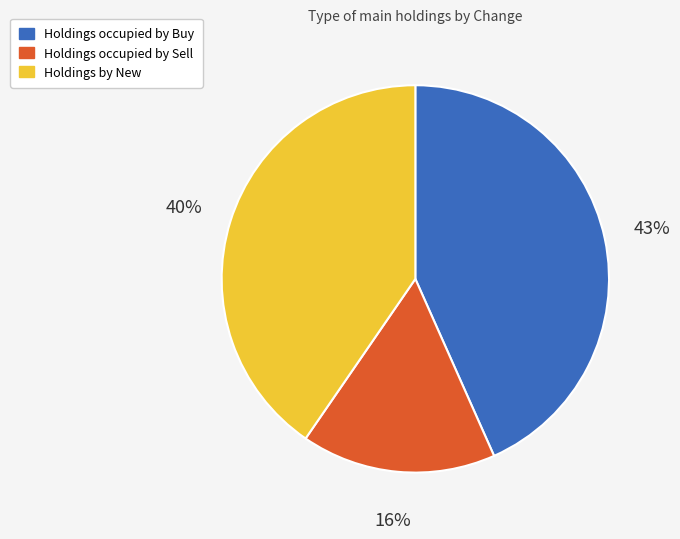

Does any single category account for the majority?

No